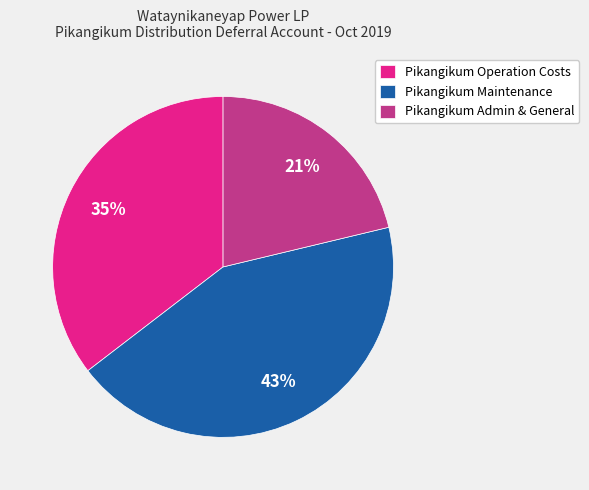

Is it true that Pikangikum Maintenance is 43% of the pie?

True